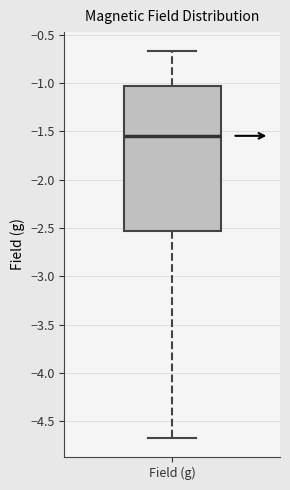

Where is the lower edge of the box for Field (g) on the y-axis? The values are not printed on the chart, so give them approximately, as read against the axis.

-2.55